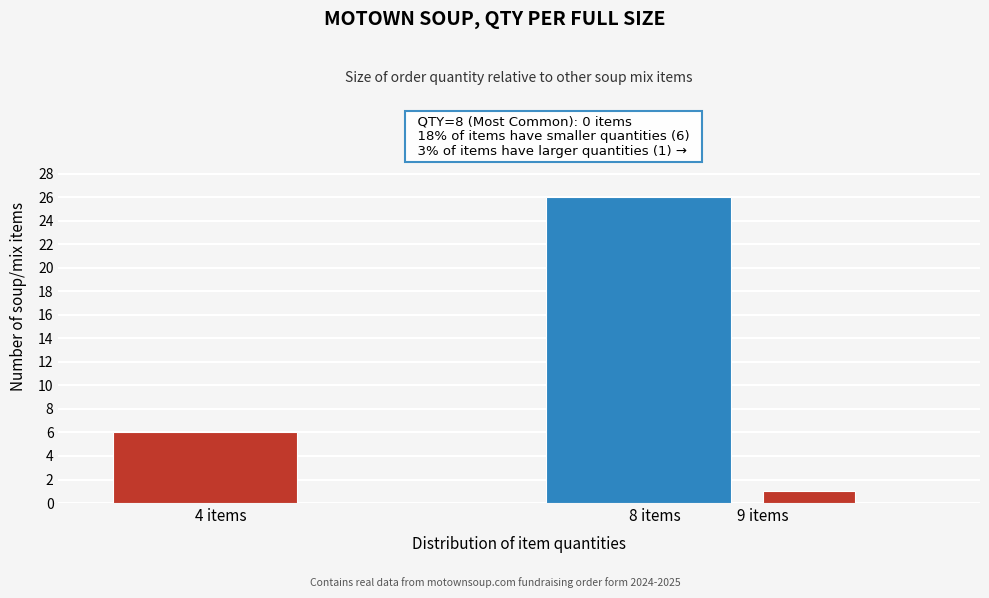

Which range on the x-axis has the tallest bar?

7 to 9